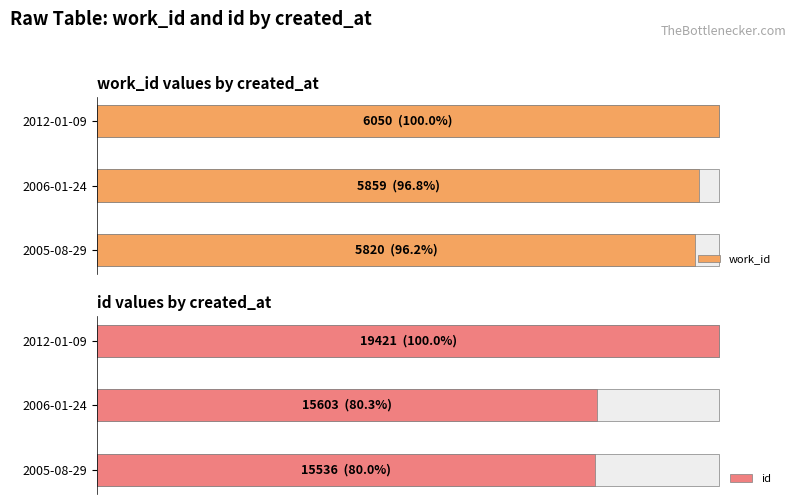

Reading right to left, list all the values displayed in this chart.

work_id: 100.0	96.8	96.2
id: 100.0	80.3	80.0